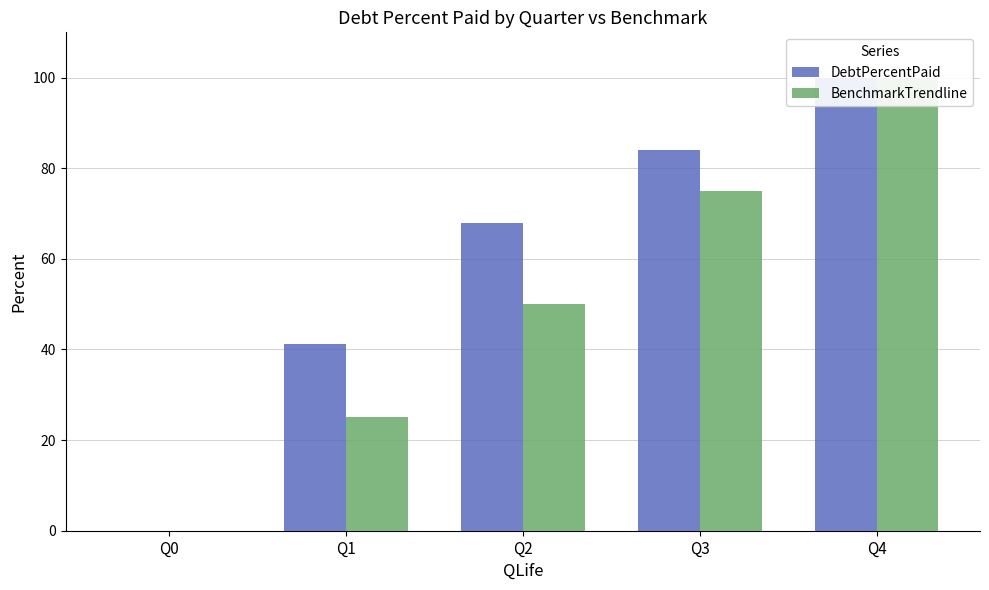

Where is BenchmarkTrendline nearest to the value 50?

Q2